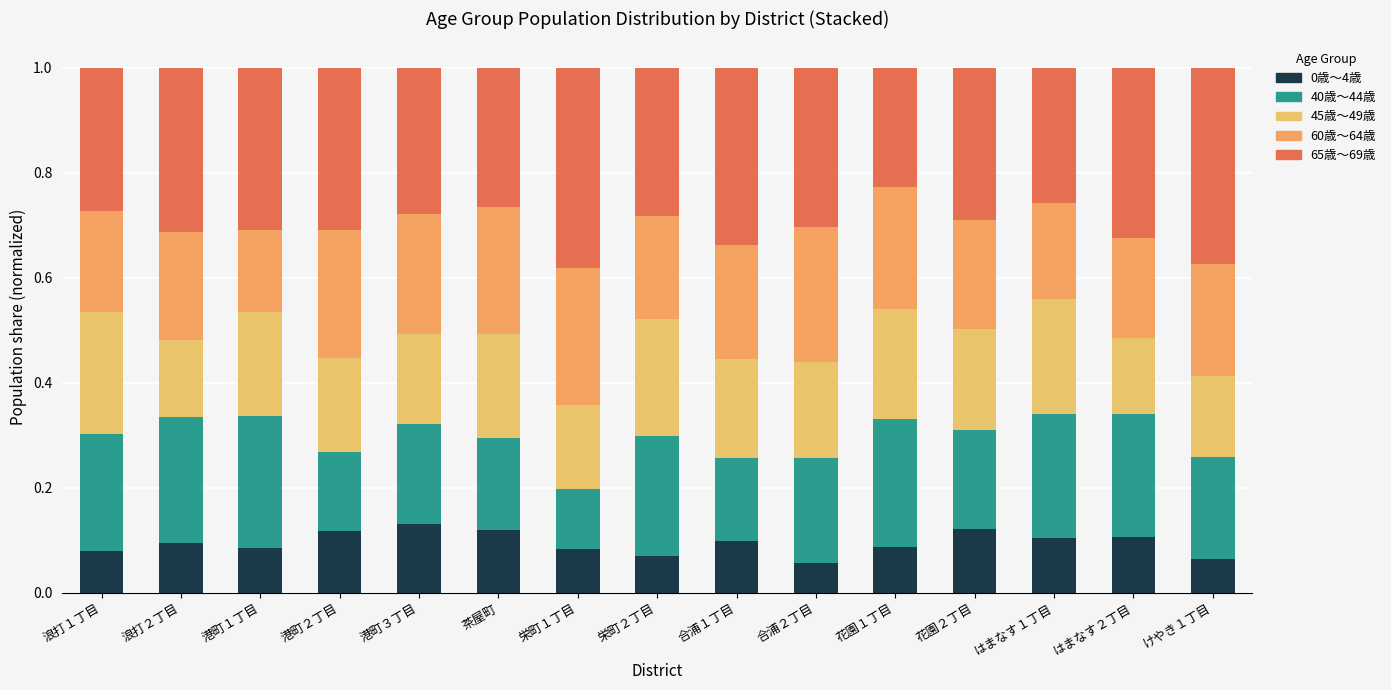

What is the label of the 3rd bar from the left?

港町１丁目